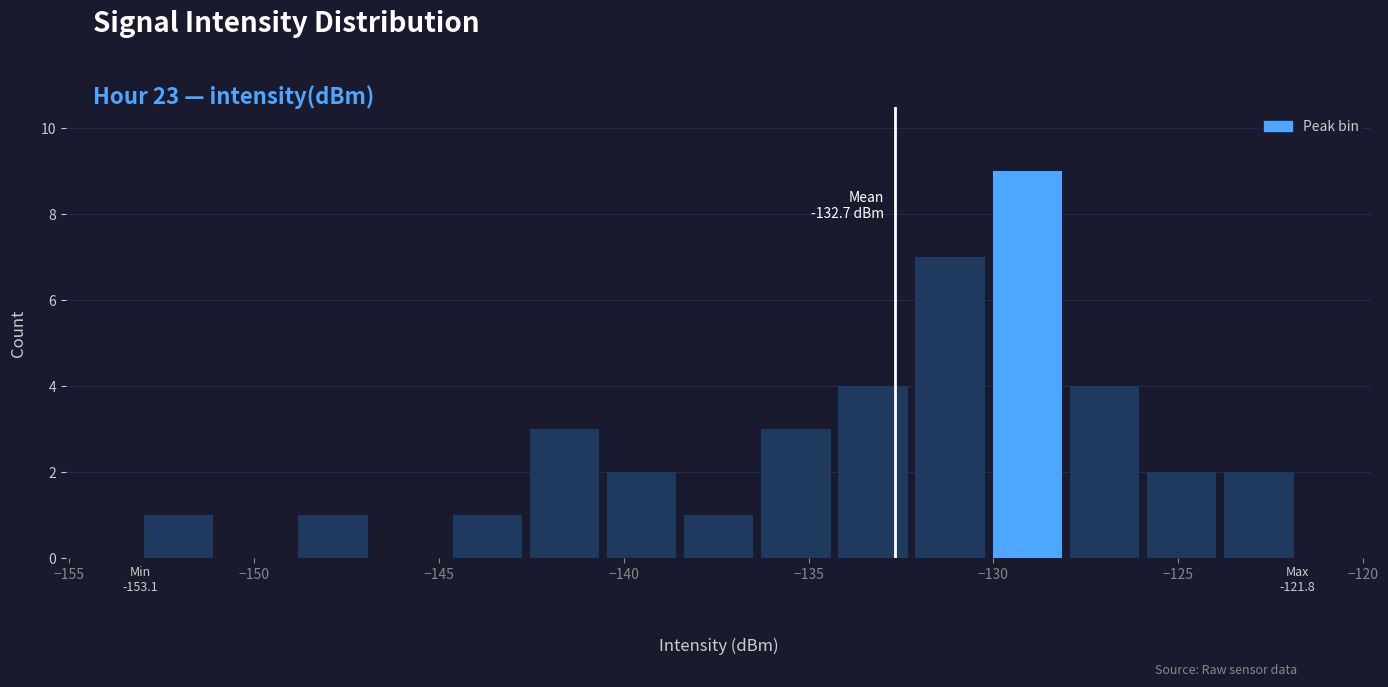

What is the maximum value shown in the chart?

9